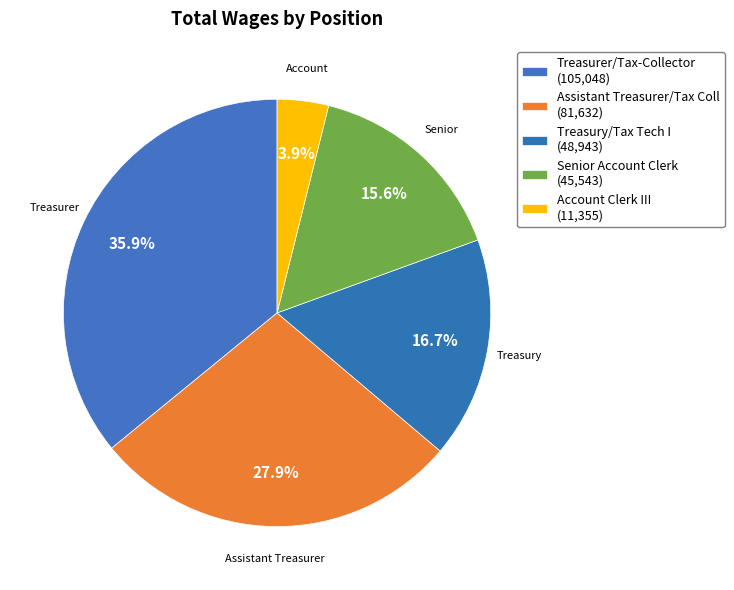

To the nearest percent, what portion does Senior Account Clerk represent?

16%